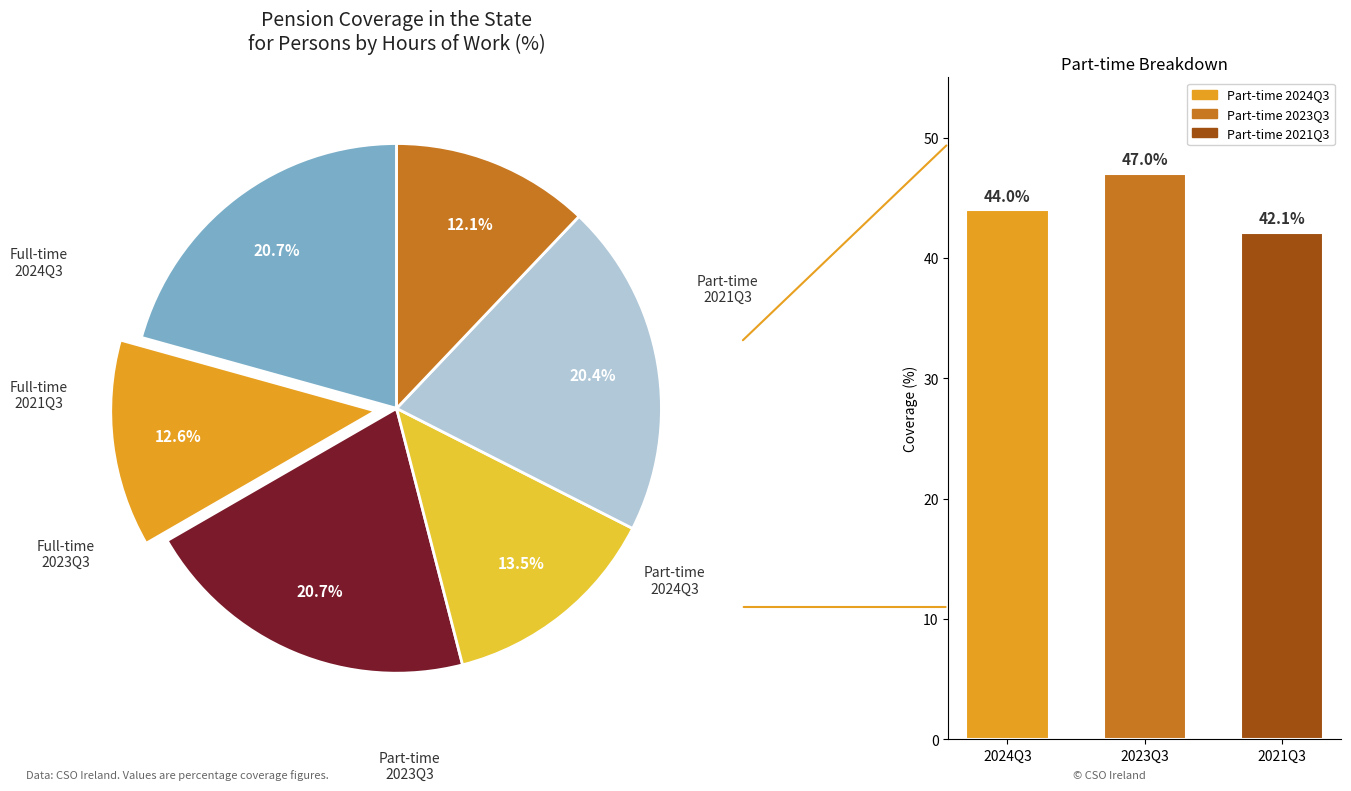

Is it true that Part-time 2024Q3 is 20% of the pie?

False